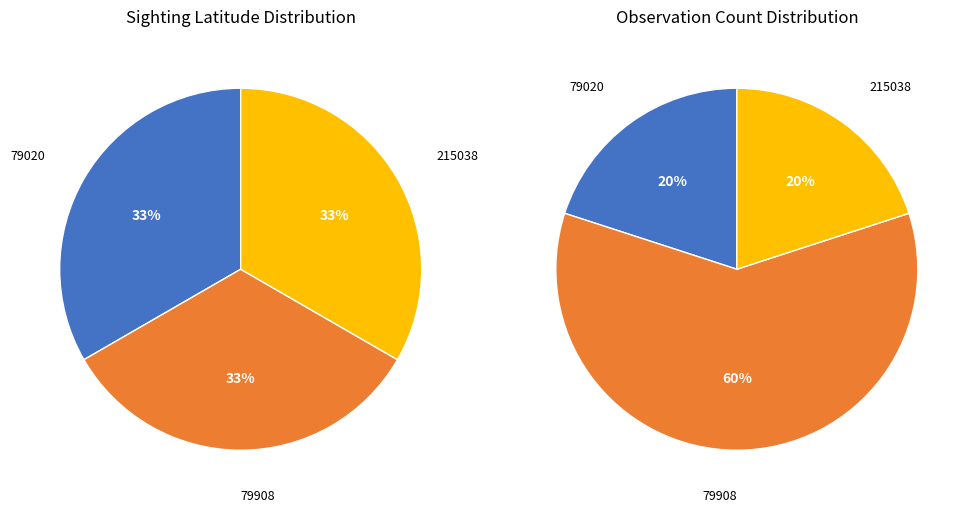

To the nearest percent, what is the average slice percentage?

33%